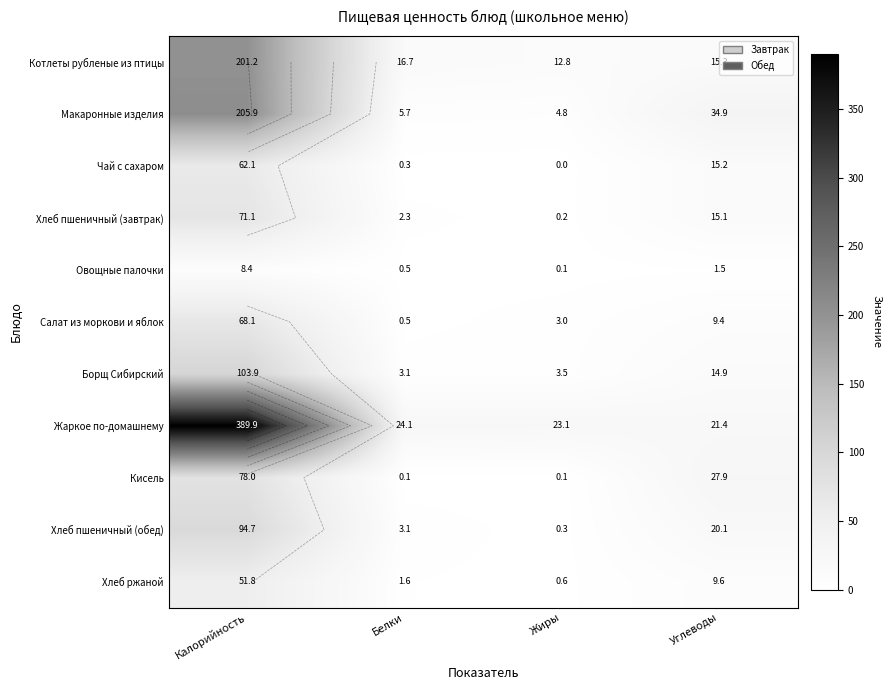

Rank the categories by Овощные палочки value from lowest to highest.

Жиры, Белки, Углеводы, Калорийность